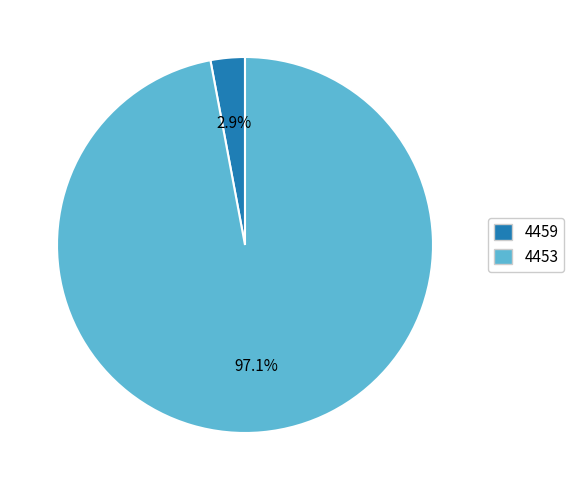

True or false: 4459 accounts for 3% of the total.

True